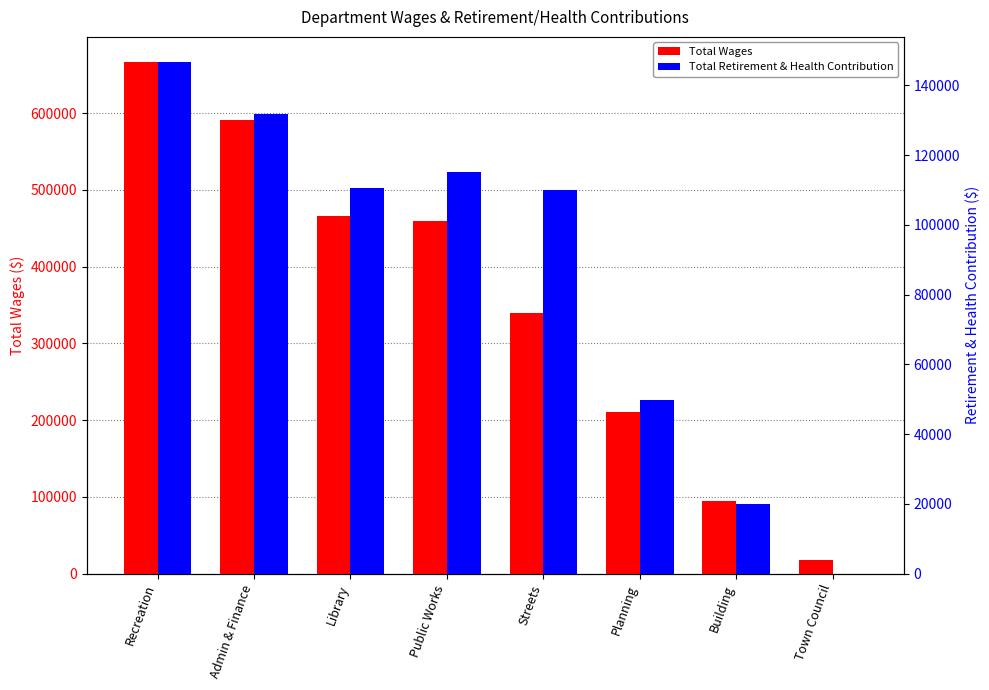

At which label does Total Retirement & Health Contribution reach its minimum?

Town Council